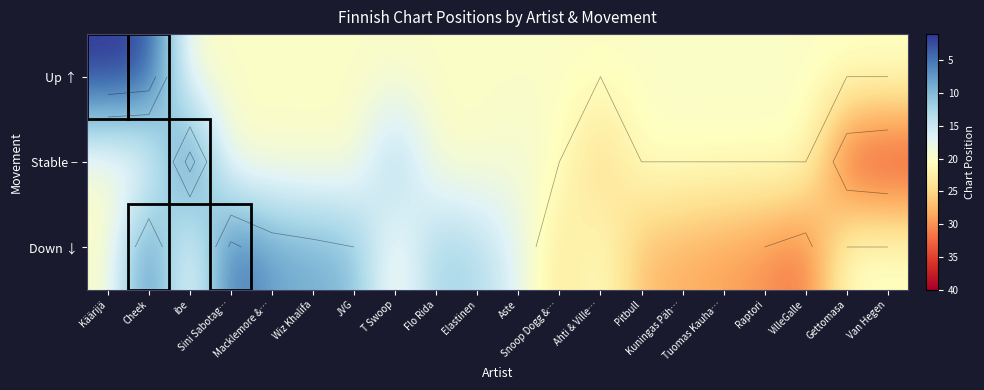

How many values in the Down ↓ series are below 20?

8